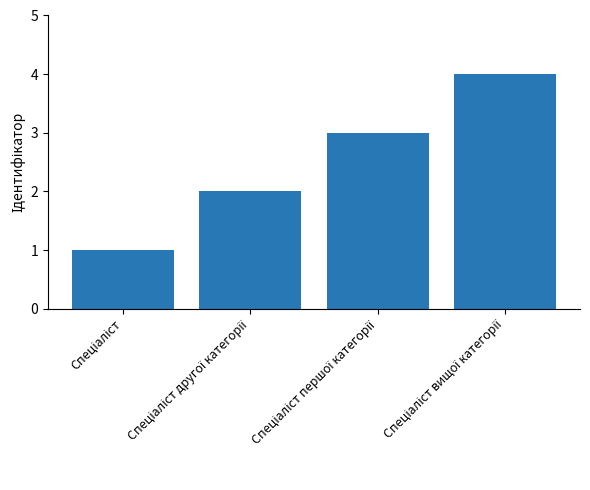

What is the maximum value shown in the chart?

4